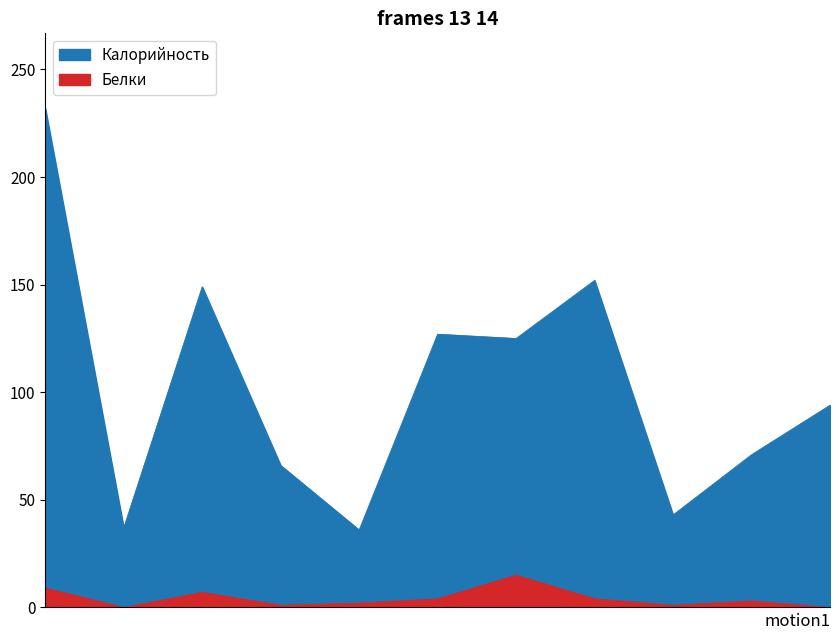

True or false: Калорийность and Белки cross at least once.

False